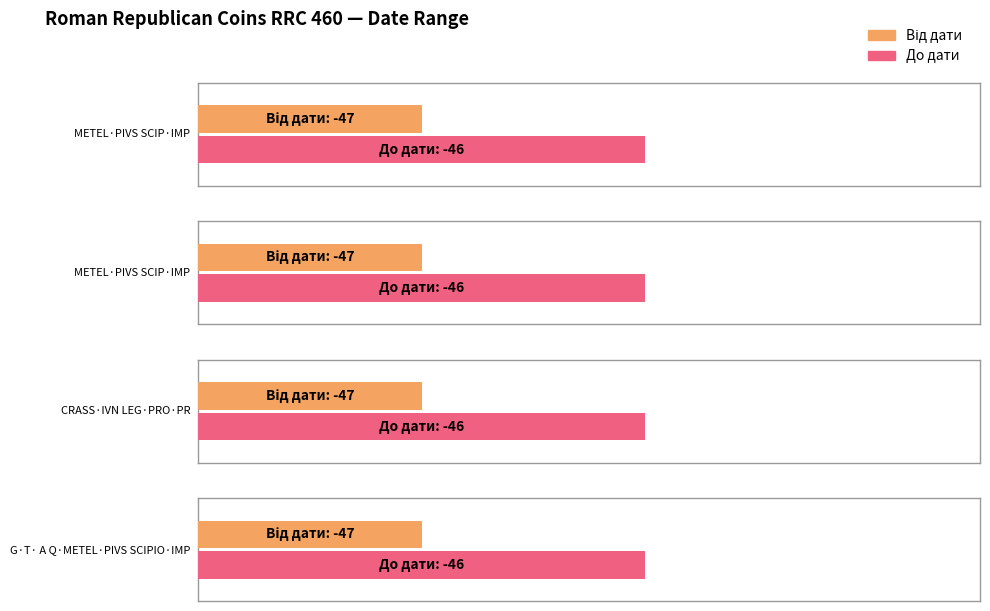

Is it true that До дати equals -46 at G·T· A Q·METEL·PIVS SCIPIO·IMP?

True